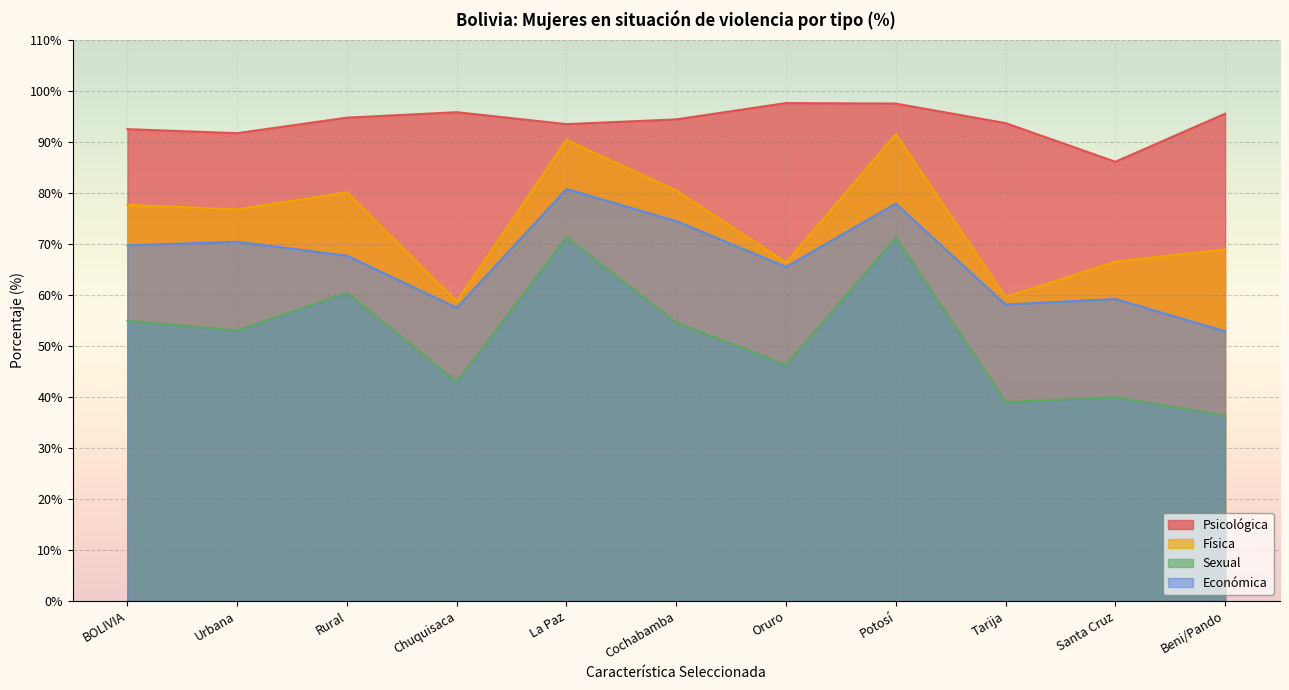

True or false: Económica has a value of 67.7 at Rural.

True